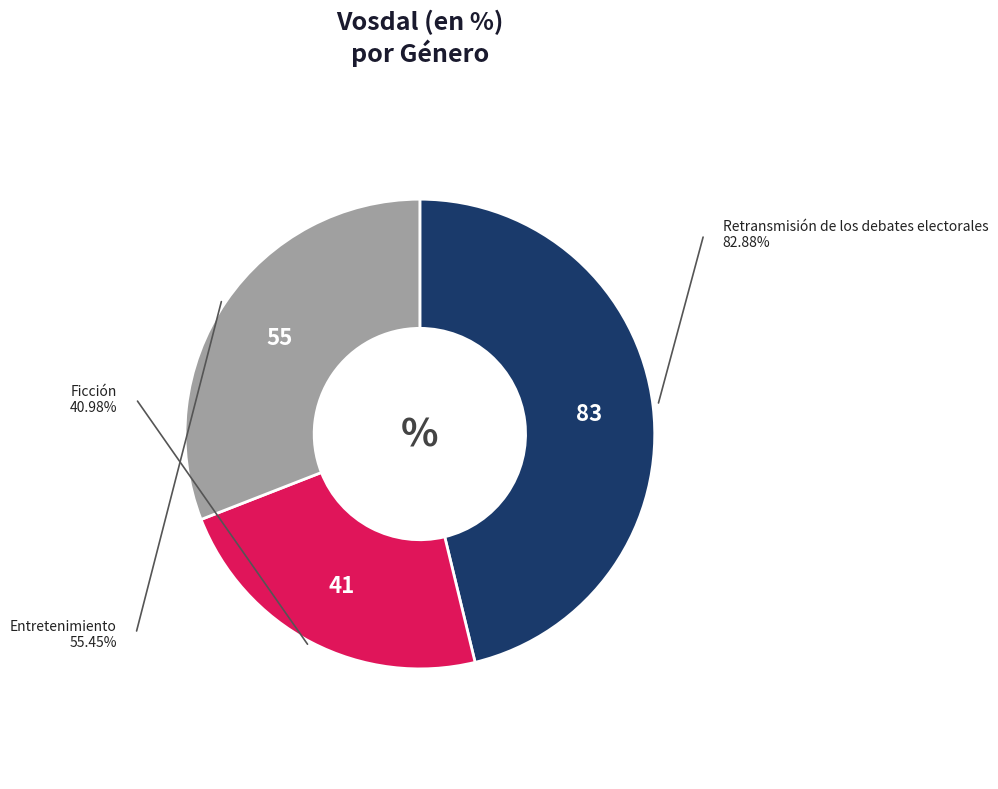

To the nearest percent, what is the difference between the Retransmisión de los debates electorales and Entretenimiento slice percentages?

15%